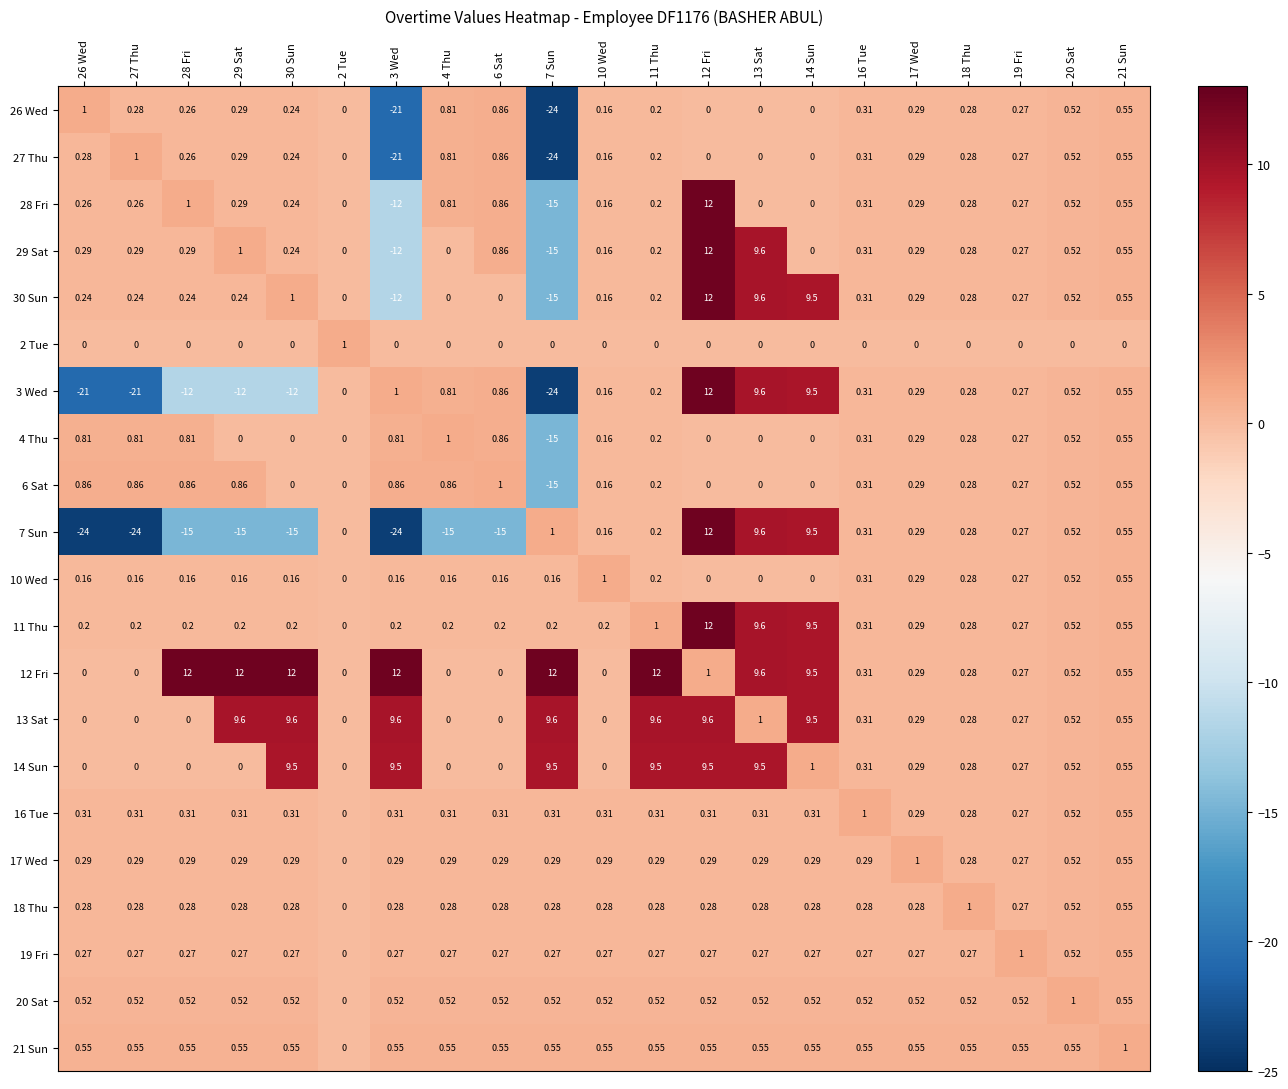

Count the number of categories in the chart.

21